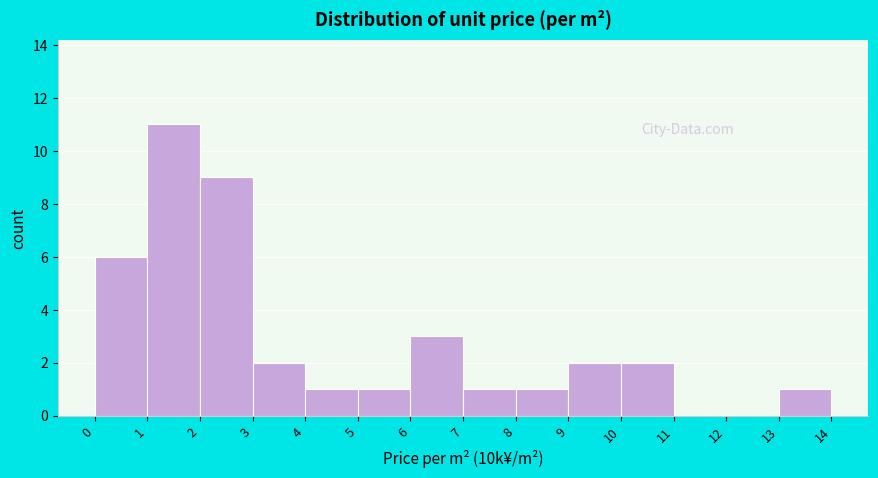

How tall is the bar that spans 4 to 5 on the x-axis? The values are not printed on the chart, so give them approximately, as read against the axis.

1